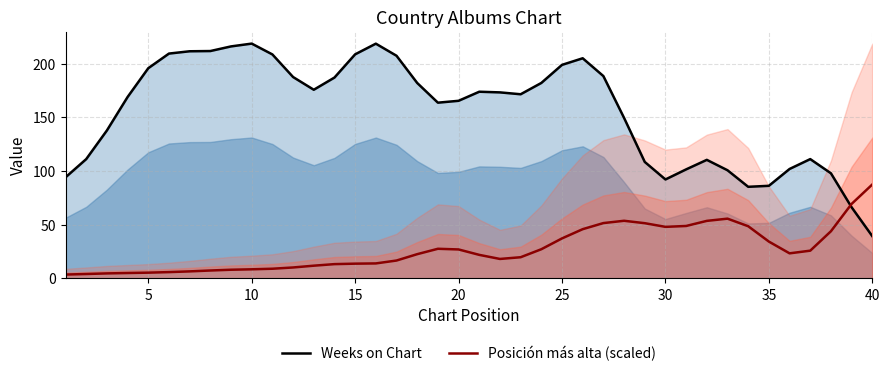

What is the average value of the Weeks on Chart series?

155.6